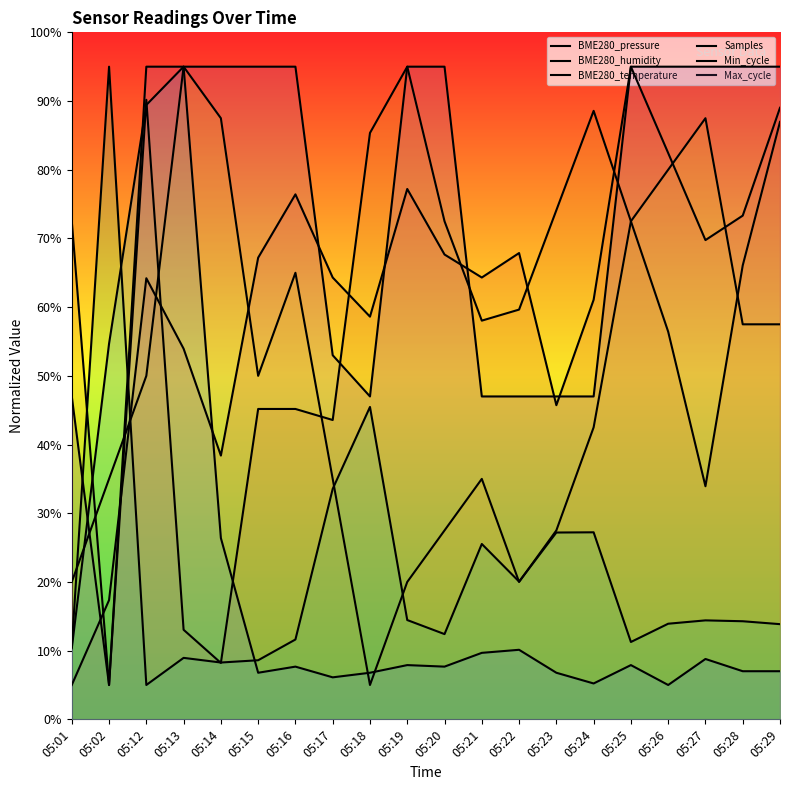

Rank the series at 05:15 from lowest to highest value.

Min_cycle, Samples, BME280_humidity, BME280_temperature, BME280_pressure, Max_cycle